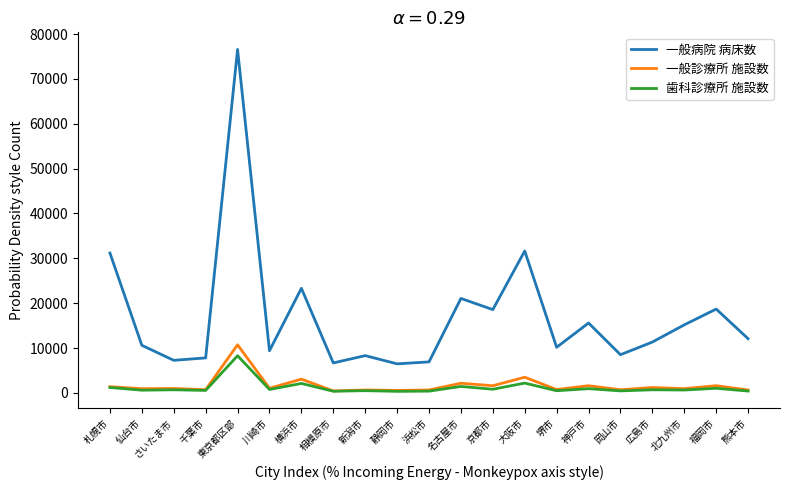

How many distinct data groups are displayed?

3